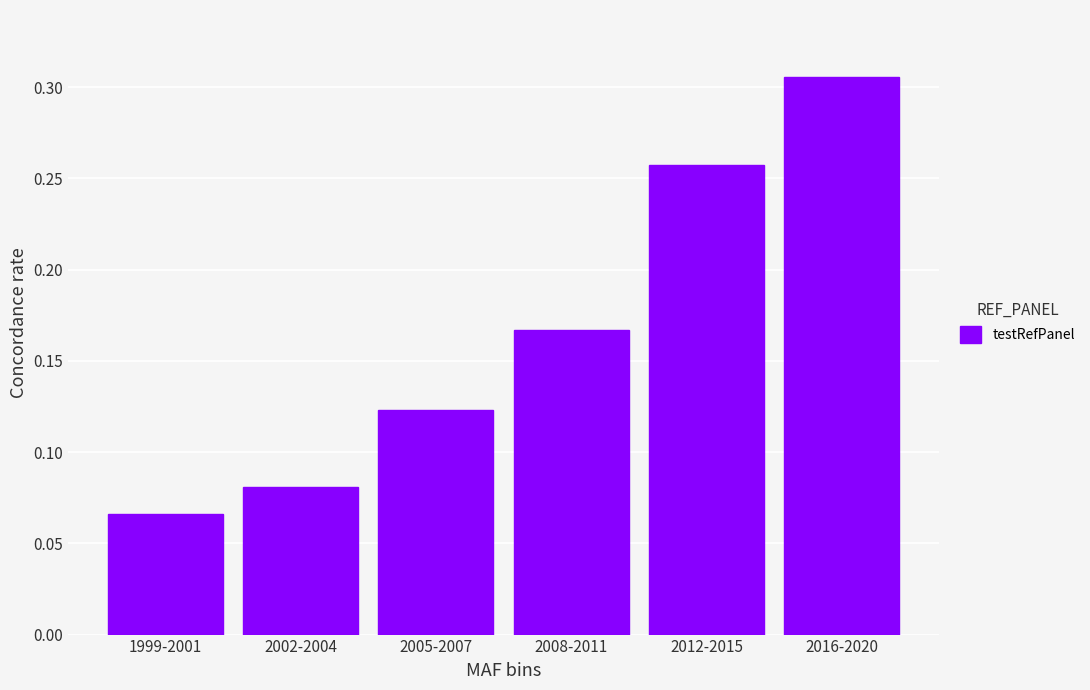

What is the sum of the values at 2016-2020 and 1999-2001?

0.4